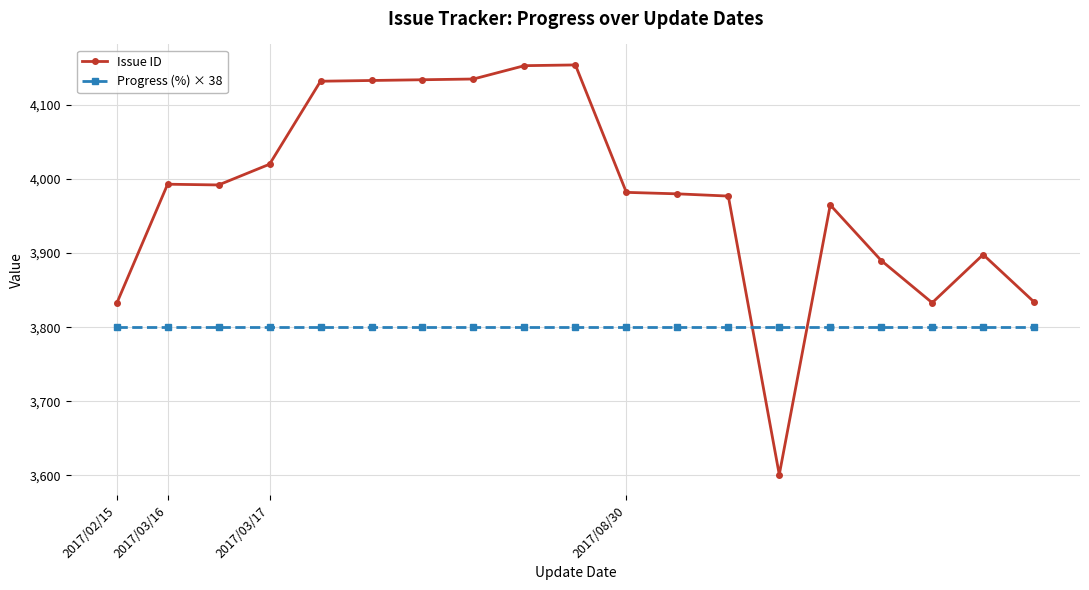

Rank the series by their maximum value, from lowest to highest.

Progress (%) × 38, Issue ID